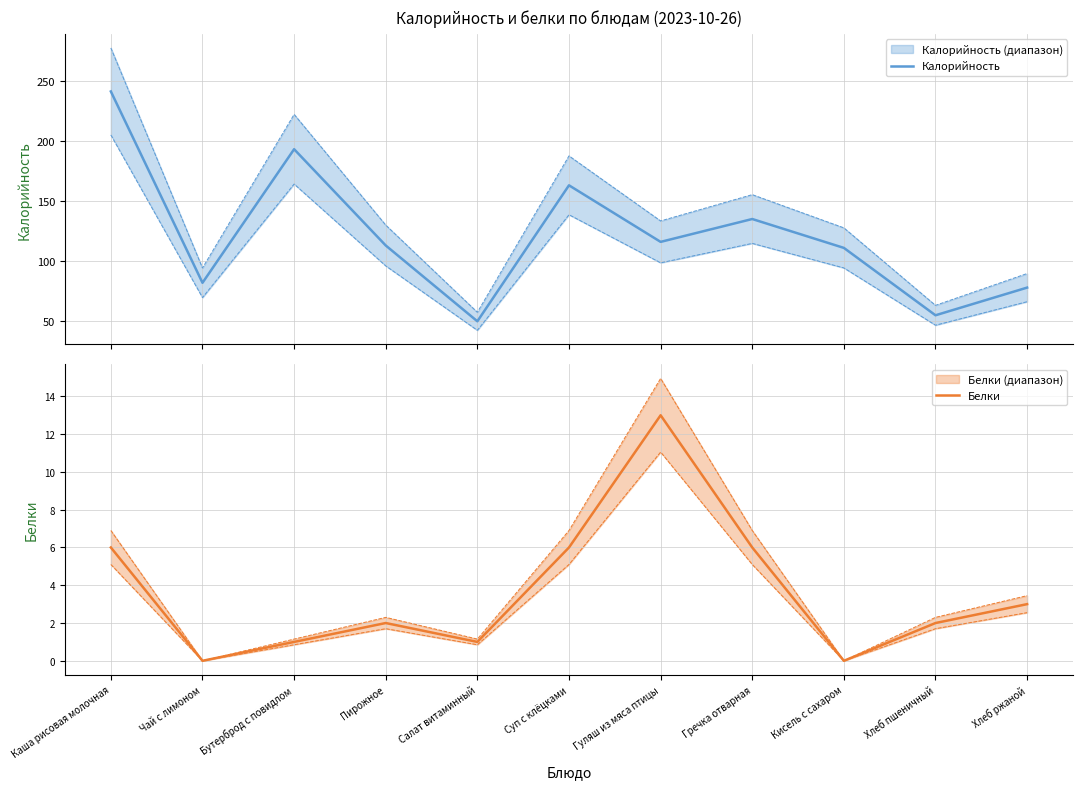

Which has a higher value, Хлеб ржаной or Чай с лимоном?

Чай с лимоном